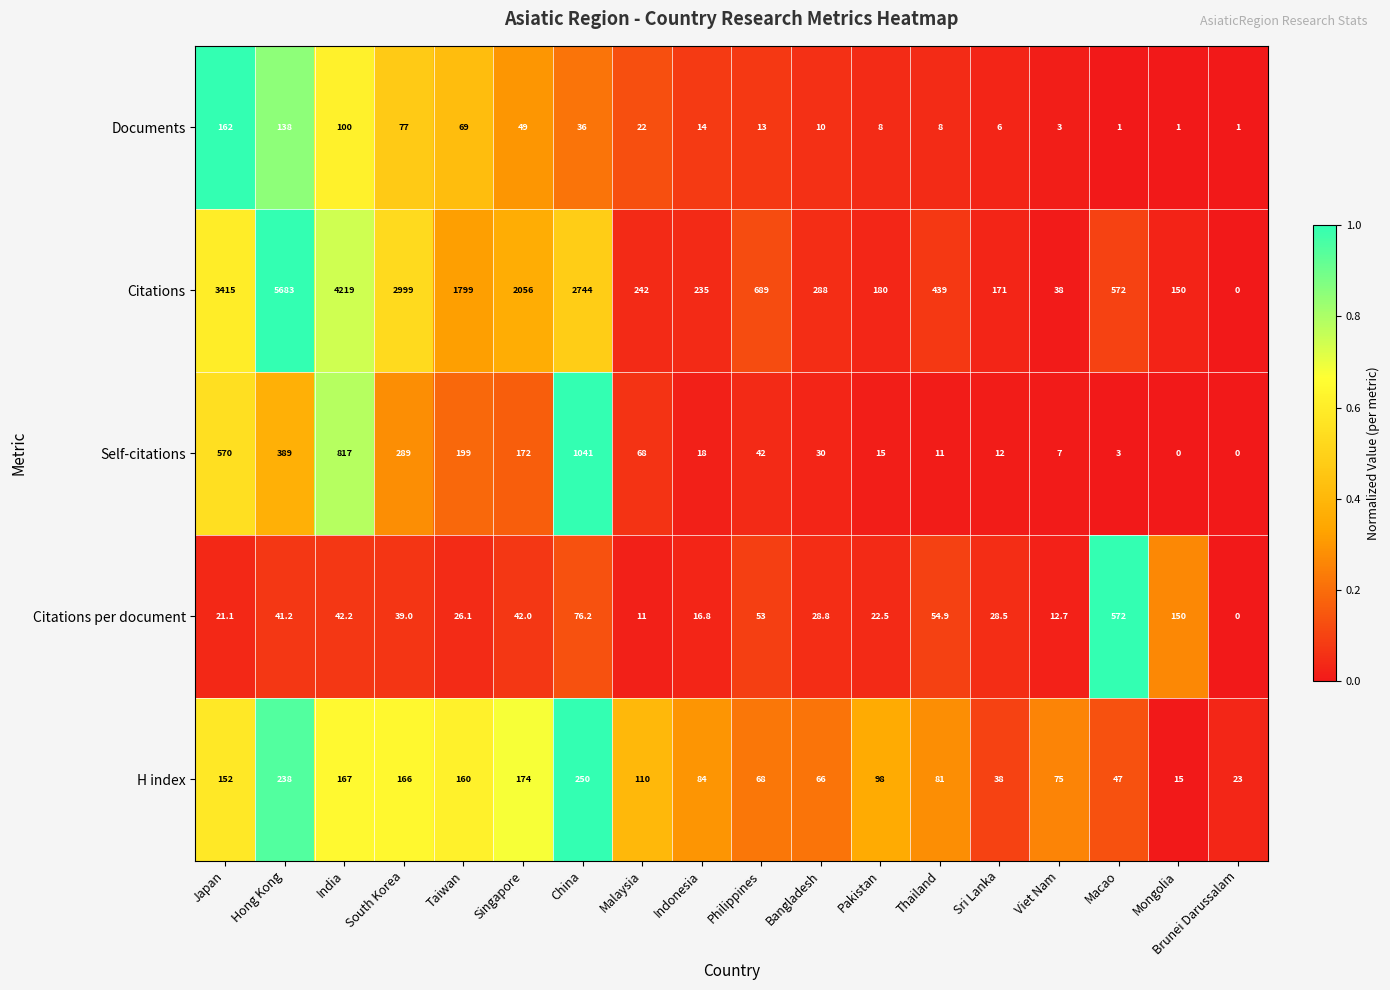

At which label does H index reach its peak?

China